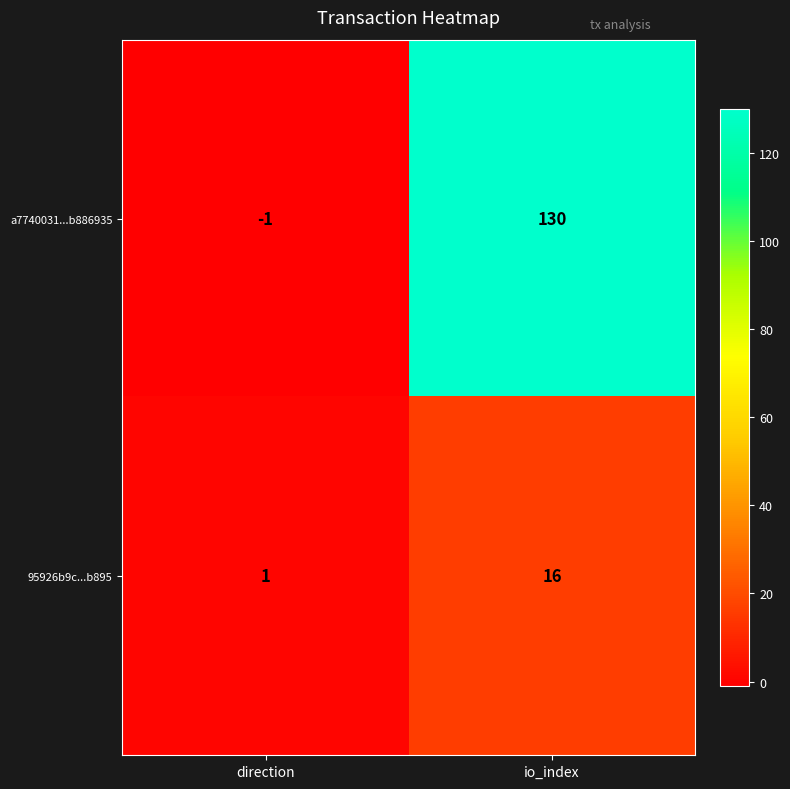

True or false: a7740031...b886935 has a value of -1 at direction.

True